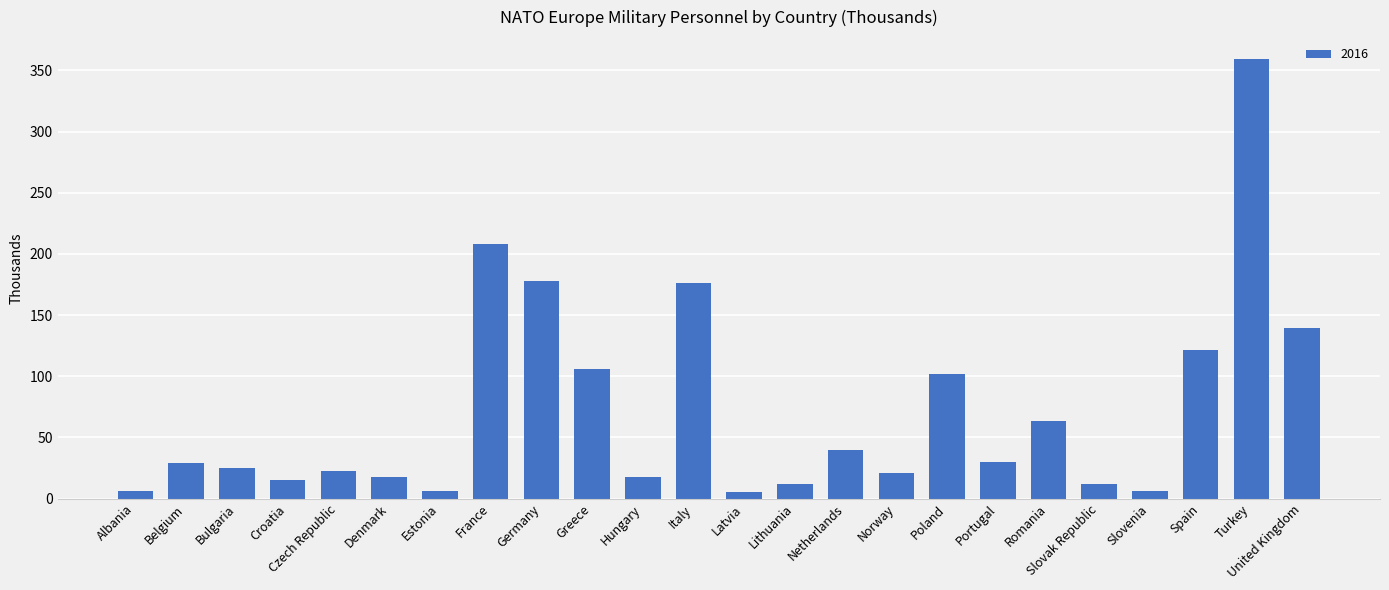

How many bars are there in total?

24